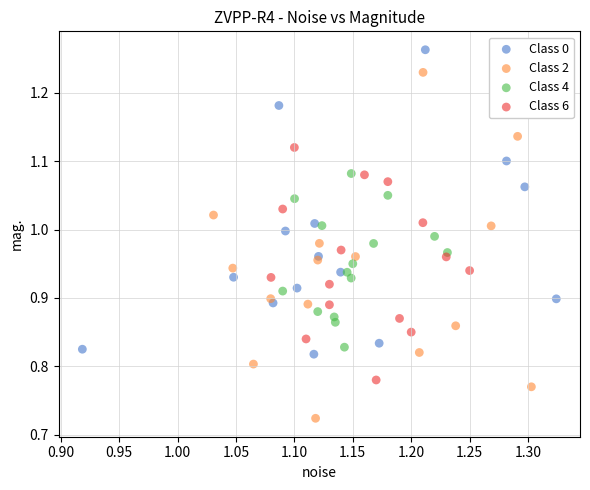

Which series has the widest spread of Y values?

Class 2